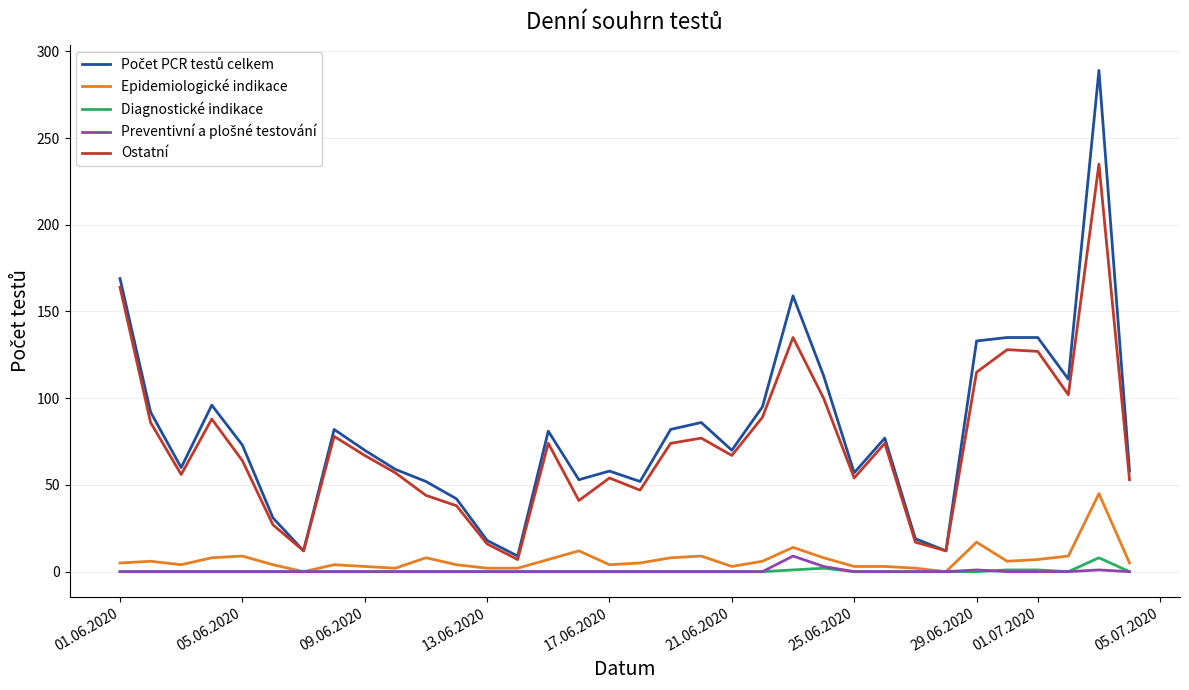

What is the maximum value shown in the chart?

289